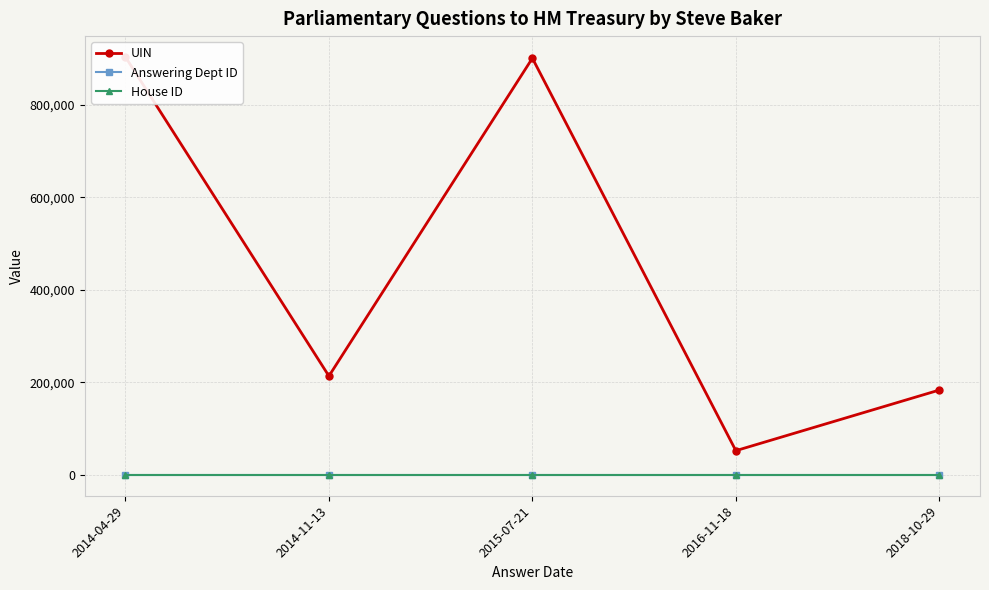

Rank the categories by UIN value from lowest to highest.

2016-11-18, 2018-10-29, 2014-11-13, 2015-07-21, 2014-04-29